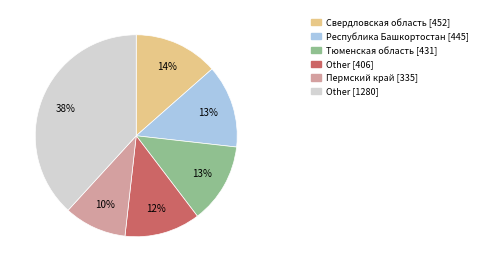

Does any single category account for the majority?

No